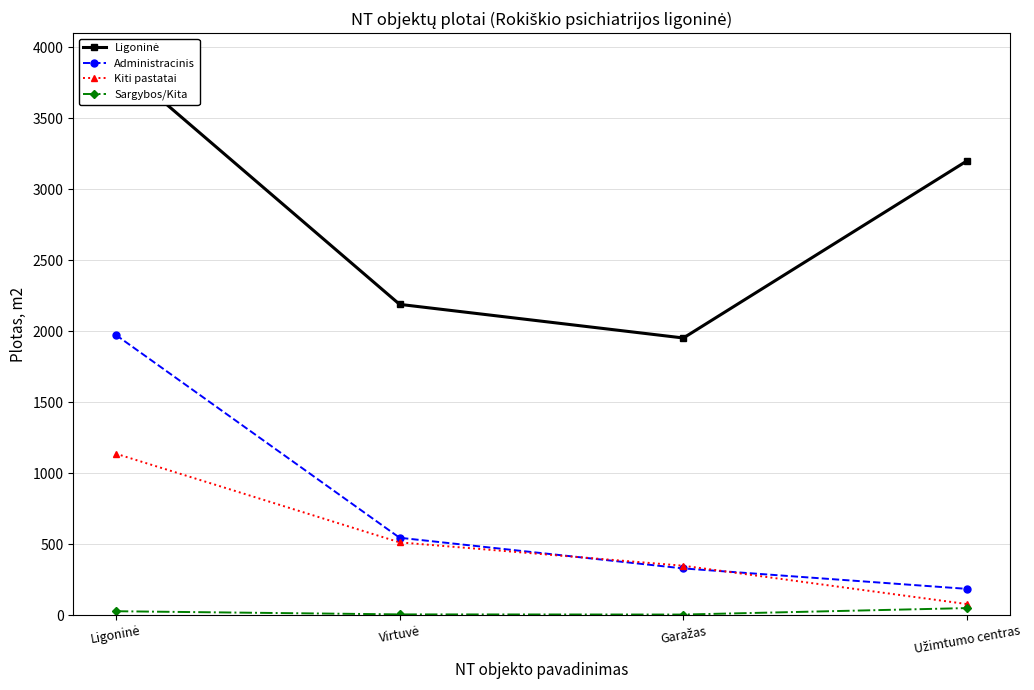

Rank the series at Garažas from lowest to highest value.

Sargybos/Kita, Administracinis, Kiti pastatai, Ligoninė